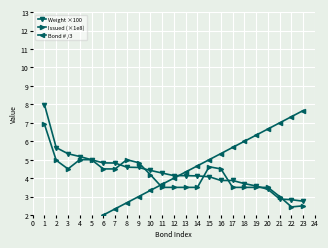

Rank the series by their average value, from highest to lowest.

Weight ×100, Issued (×1e8), Bond # /3